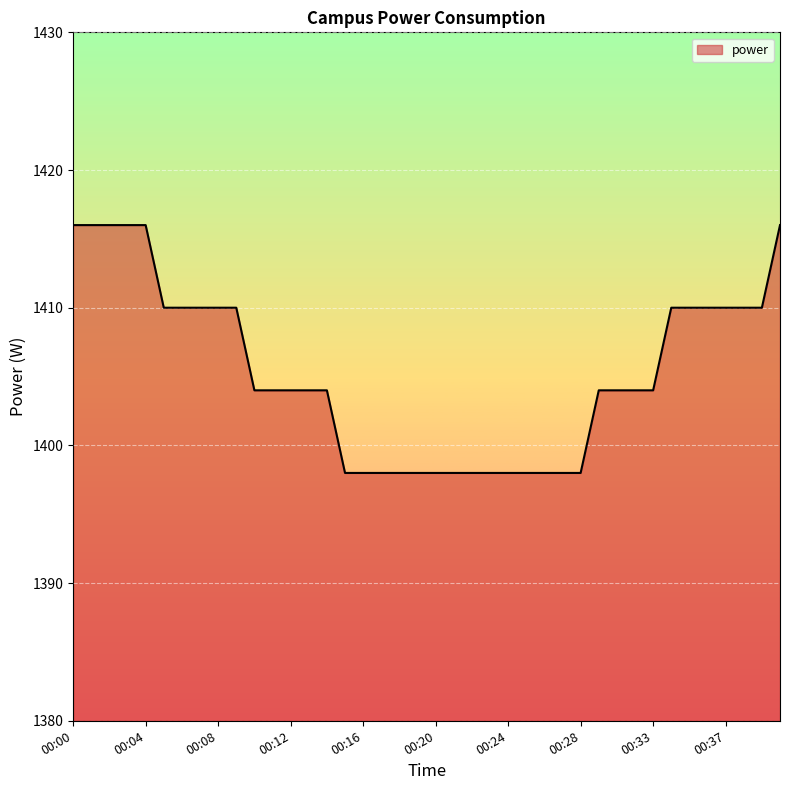

What is the minimum value shown in the chart?

1398